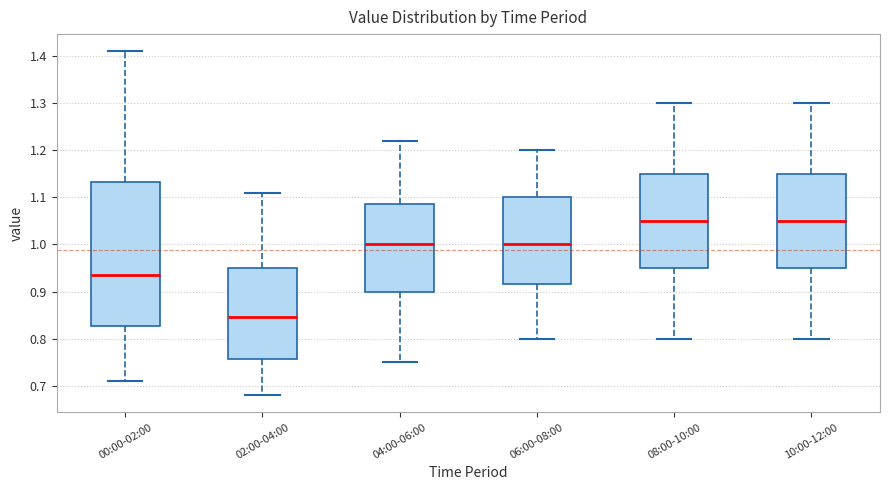

Where does the median line of the box for 08:00-10:00 sit on the y-axis? The values are not printed on the chart, so give them approximately, as read against the axis.

1.05